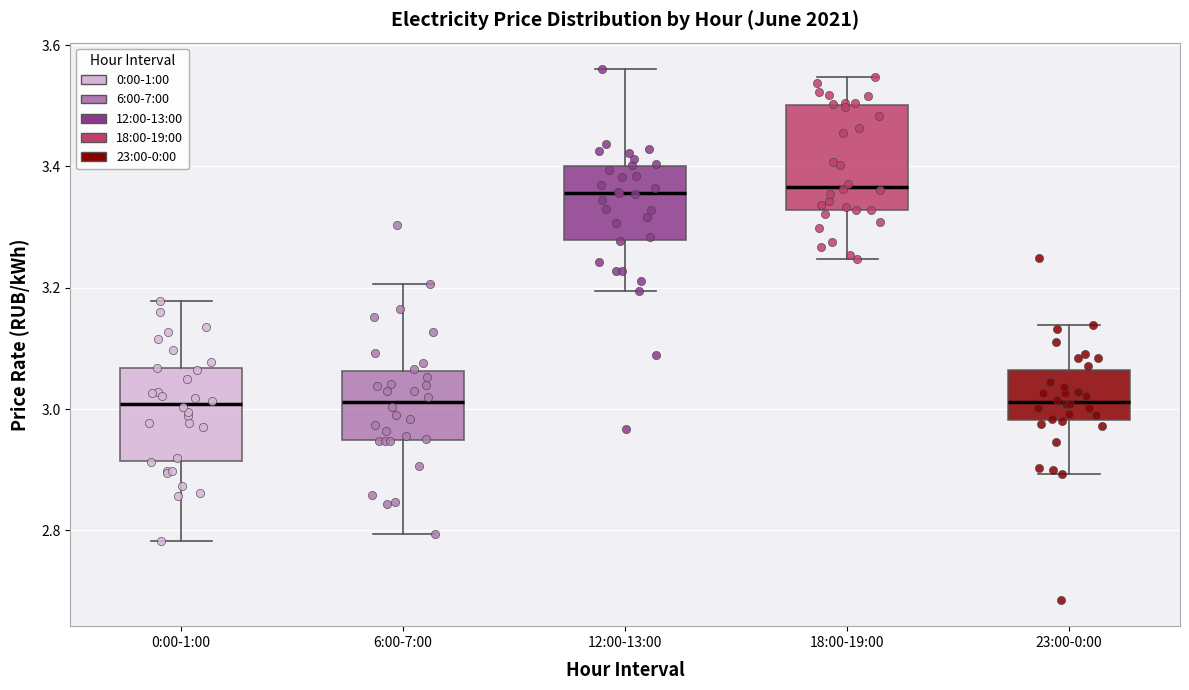

Reading left to right, transcribe this box plot: for each box, give where its median line is, the range the box spans, and where its two whiskers end, as read against the y-axis. The values are not printed on the chart, so give them approximately, as read against the axis.

0:00-1:00: median 3.00, box 2.92 to 3.06, whiskers 2.78 to 3.18
6:00-7:00: median 3.02, box 2.94 to 3.06, whiskers 2.80 to 3.20
12:00-13:00: median 3.36, box 3.28 to 3.40, whiskers 3.20 to 3.56
18:00-19:00: median 3.36, box 3.32 to 3.50, whiskers 3.24 to 3.54
23:00-0:00: median 3.02, box 2.98 to 3.06, whiskers 2.90 to 3.14